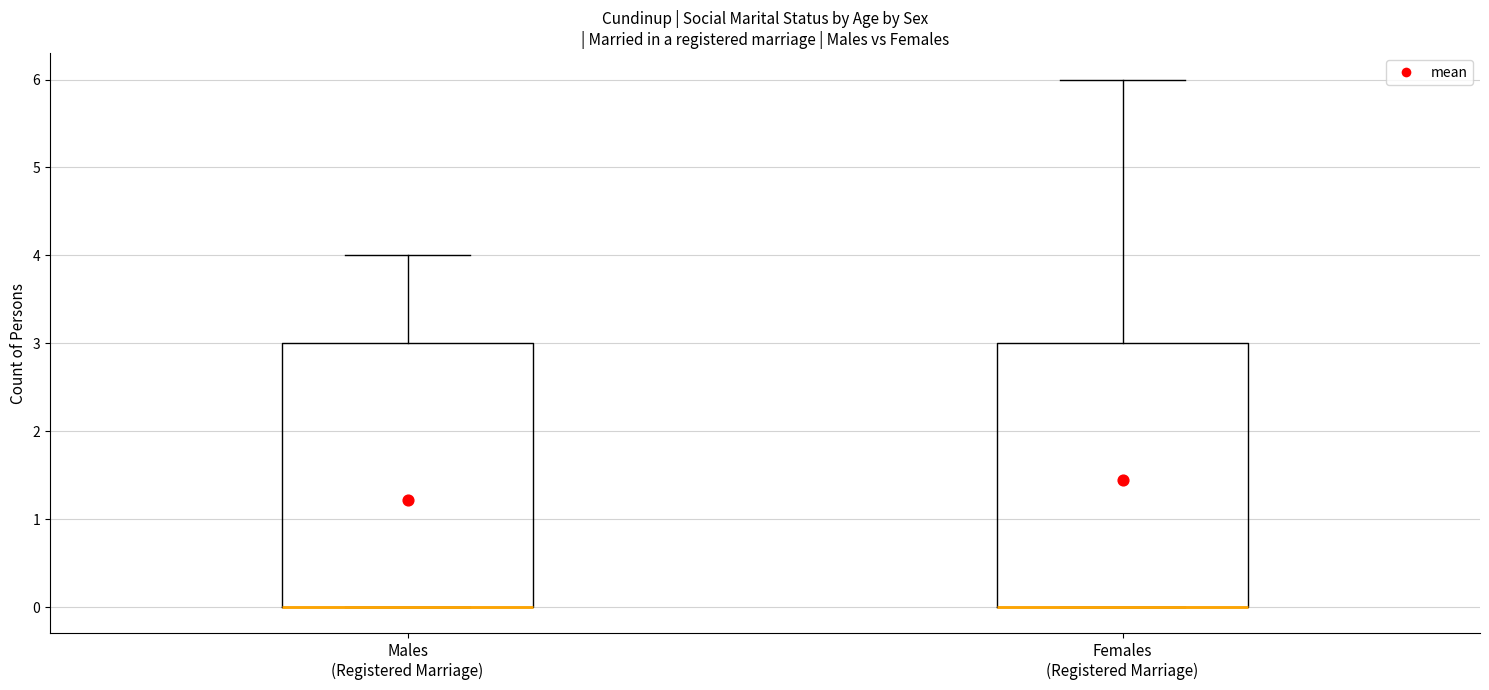

Reading left to right, transcribe this box plot: for each box, give where its median line is, the range the box spans, and where its two whiskers end, as read against the y-axis. The values are not printed on the chart, so give them approximately, as read against the axis.

Males (Registered Marriage): median 0 (drawn on the box's lower edge), box 0 to 3, whiskers 0 to 4
Females (Registered Marriage): median 0 (drawn on the box's lower edge), box 0 to 3, whiskers 0 to 6